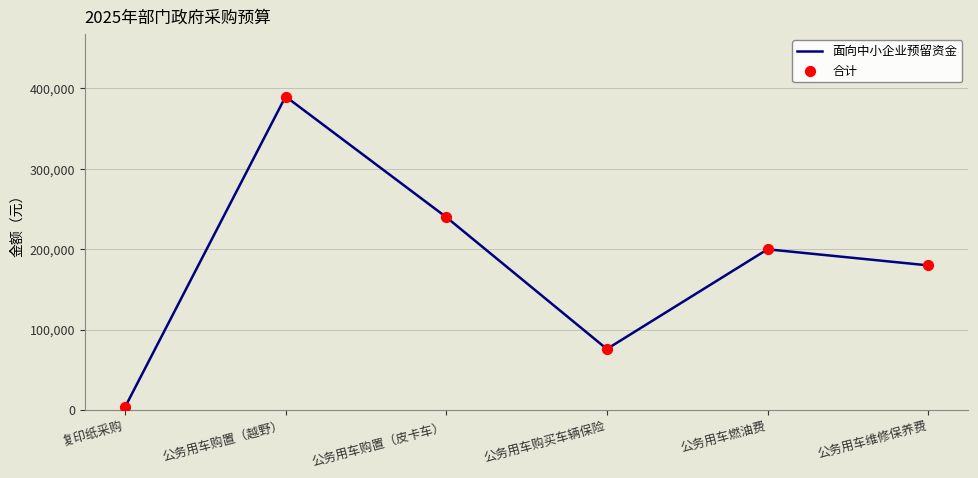

True or false: the data shows 51754 at 公务用车购买车辆保险.

False